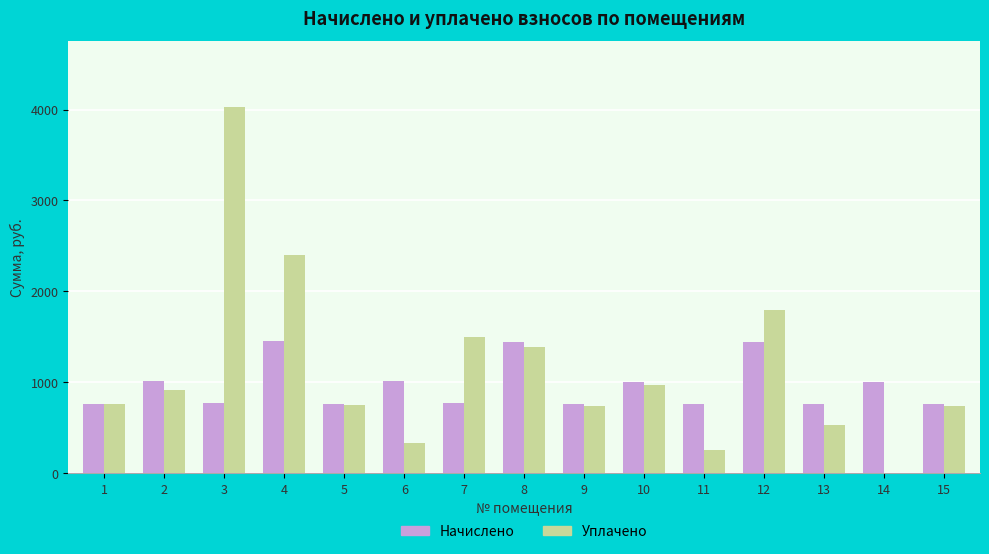

Does the chart contain stacked bars?

No